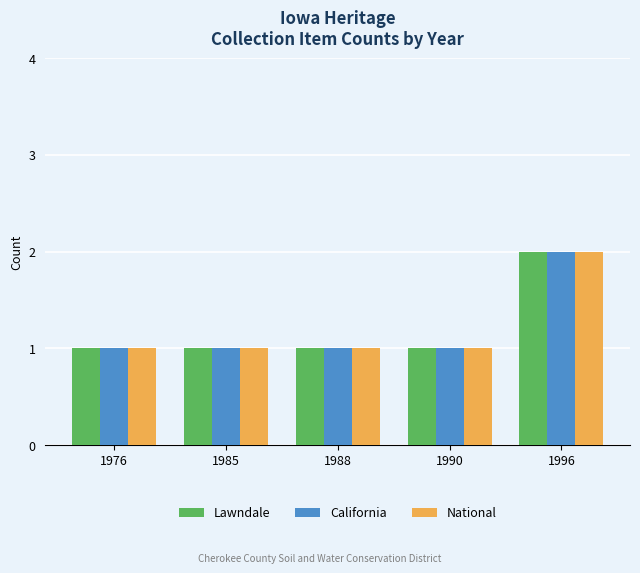

Is the value of Lawndale at 1996 greater than the value of National at 1990?

Yes